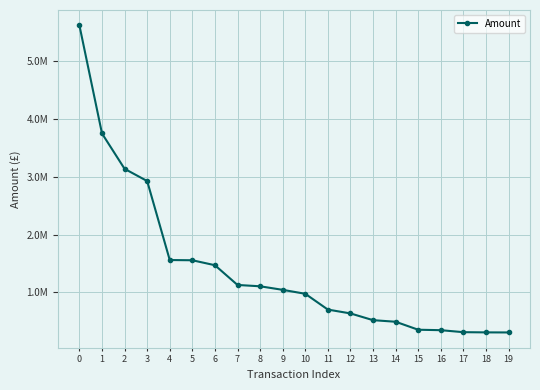

Is this an area chart (filled region under the line)?

No